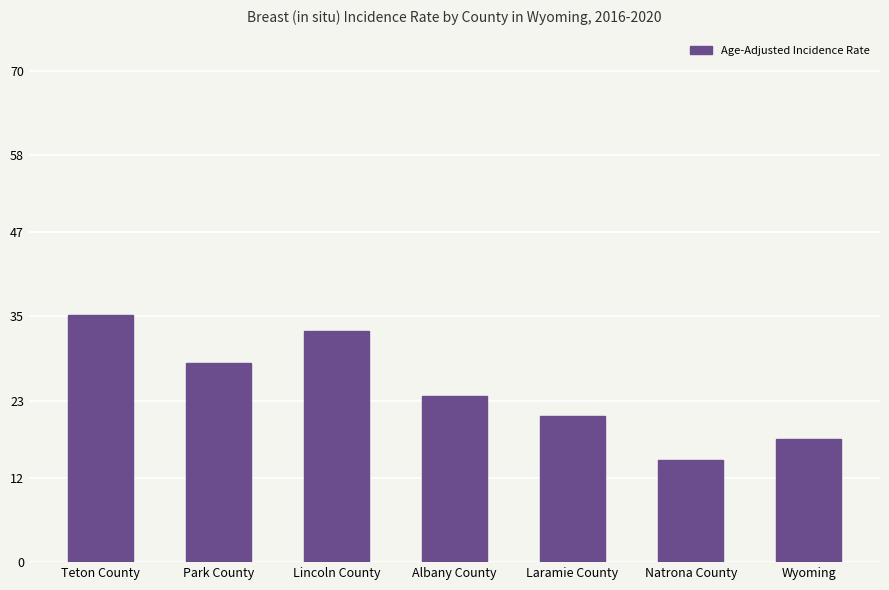

List the labels in order of value, smallest first.

Natrona County, Wyoming, Laramie County, Albany County, Park County, Lincoln County, Teton County